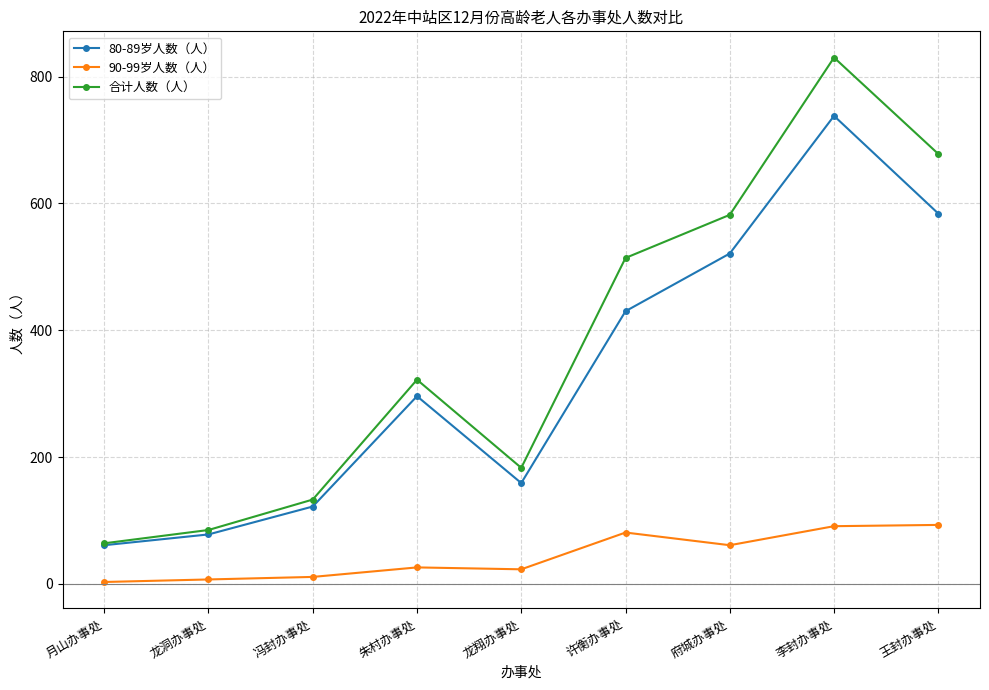

What are all the series names shown in the legend?

80-89岁人数（人）, 90-99岁人数（人）, 合计人数（人）